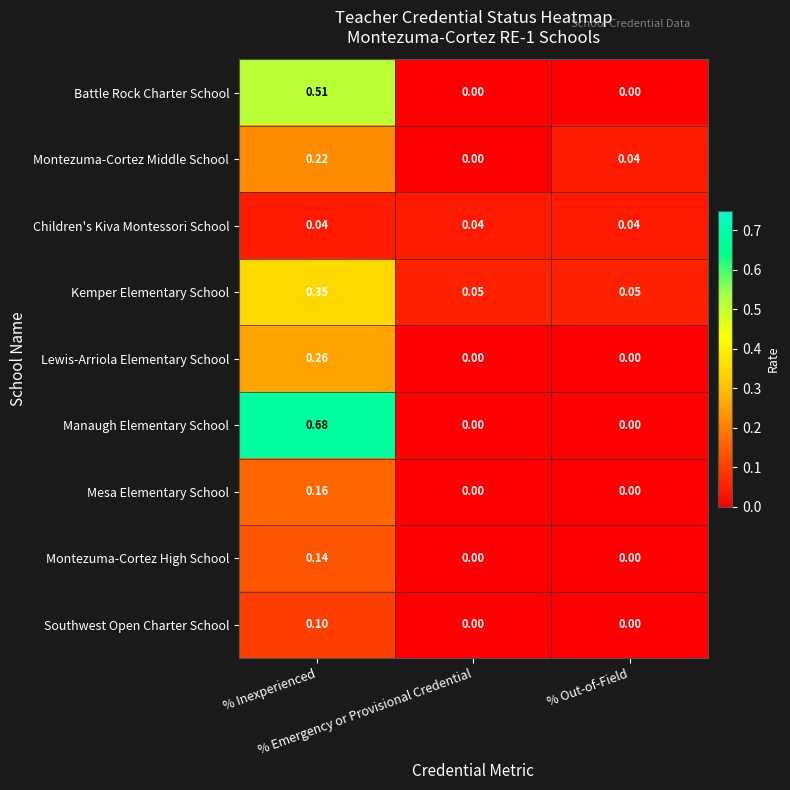

Count the number of categories in the chart.

3